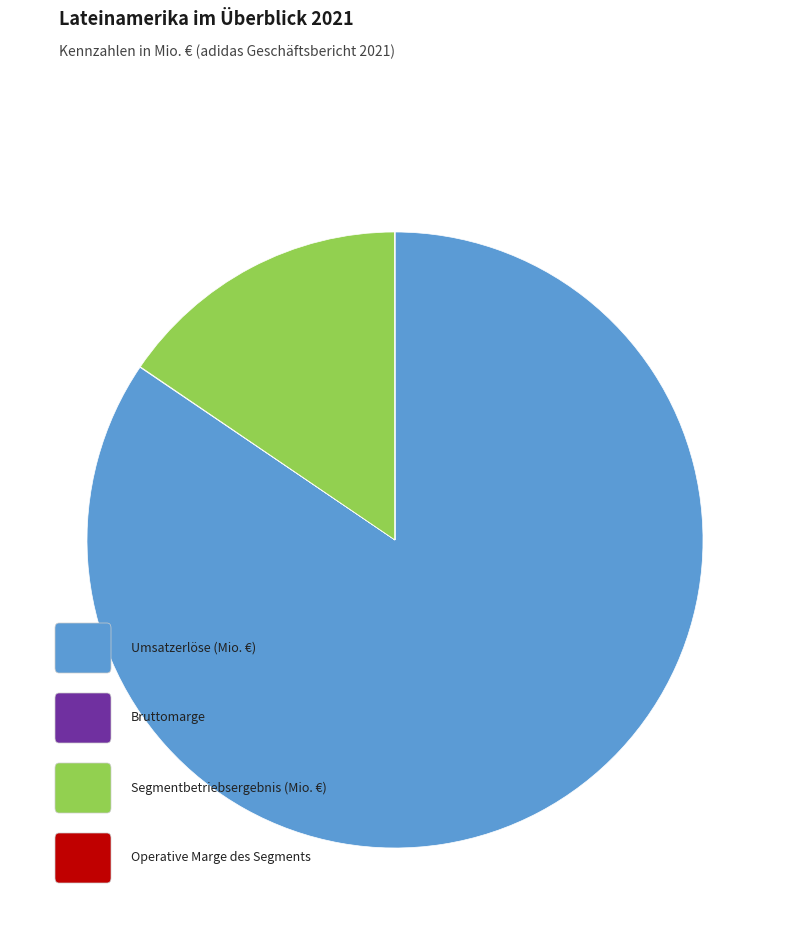

Is there any slice that represents more than half of the pie?

Yes